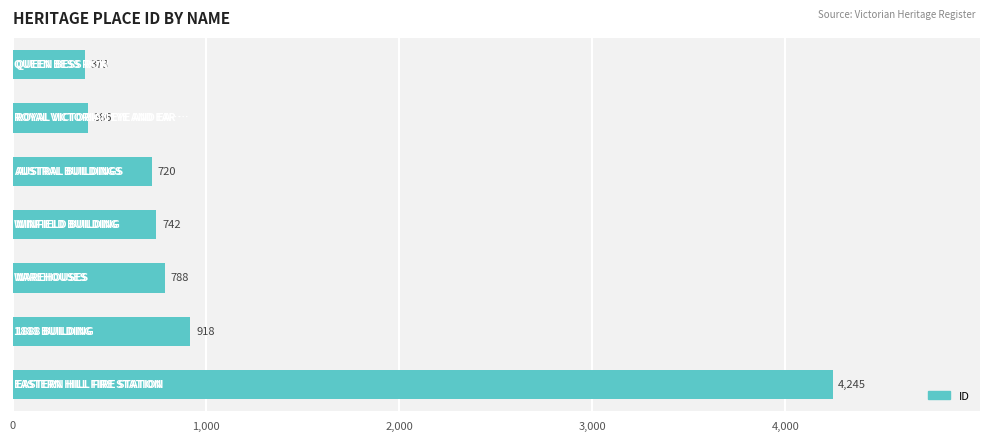

Does the chart contain stacked bars?

No